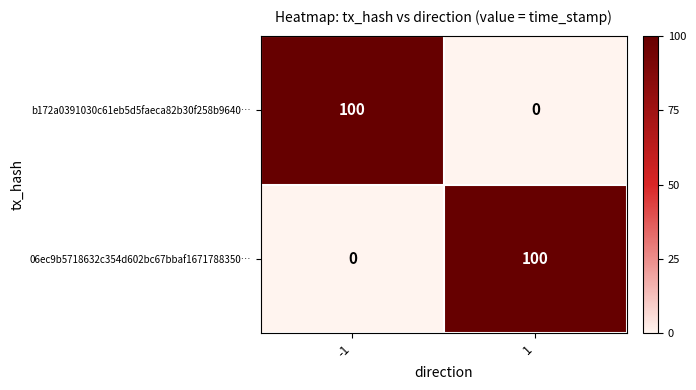

At 1, list the series in order from largest to smallest.

06ec9b5718632c354d602bc67bbaf1671788350…, b172a0391030c61eb5d5faeca82b30f258b9640…